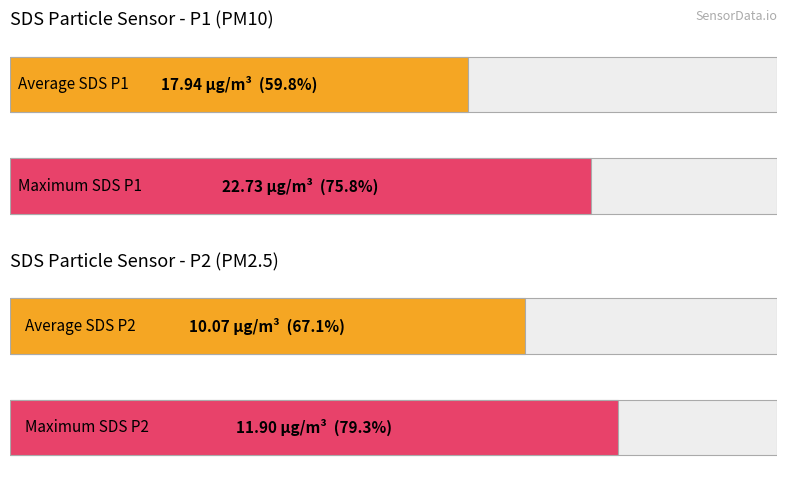

What is the highest value of the SDS_P1 series?

22.7